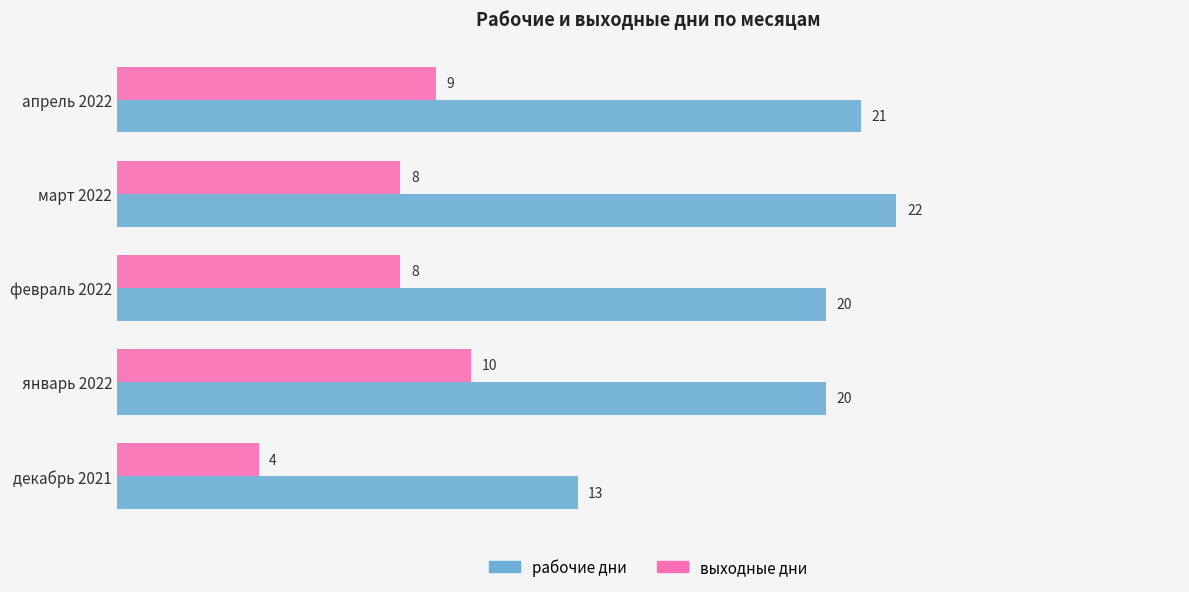

Which series has the largest range (max minus min)?

рабочие дни